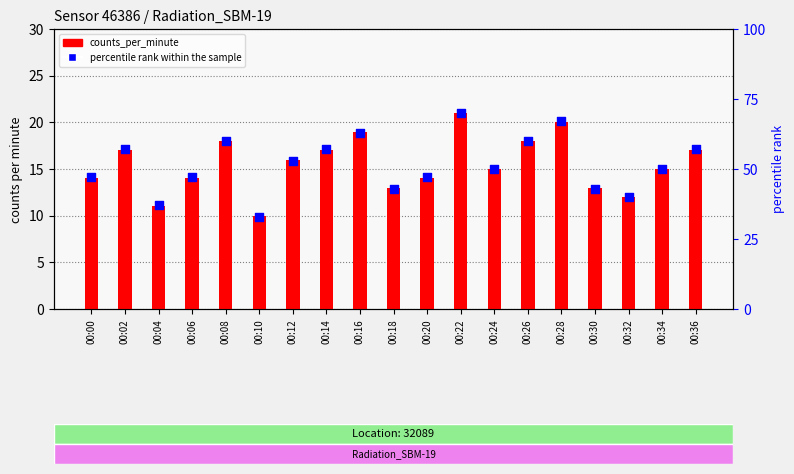

Which series has the largest Y range (max minus min)?

percentile rank within the sample